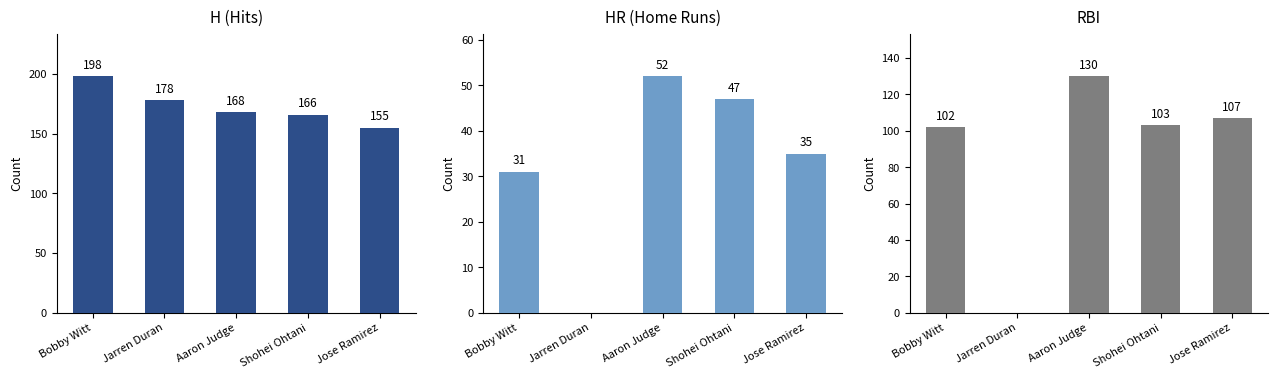

The value of RBI at Jarren Duran is 0. True or false?

True